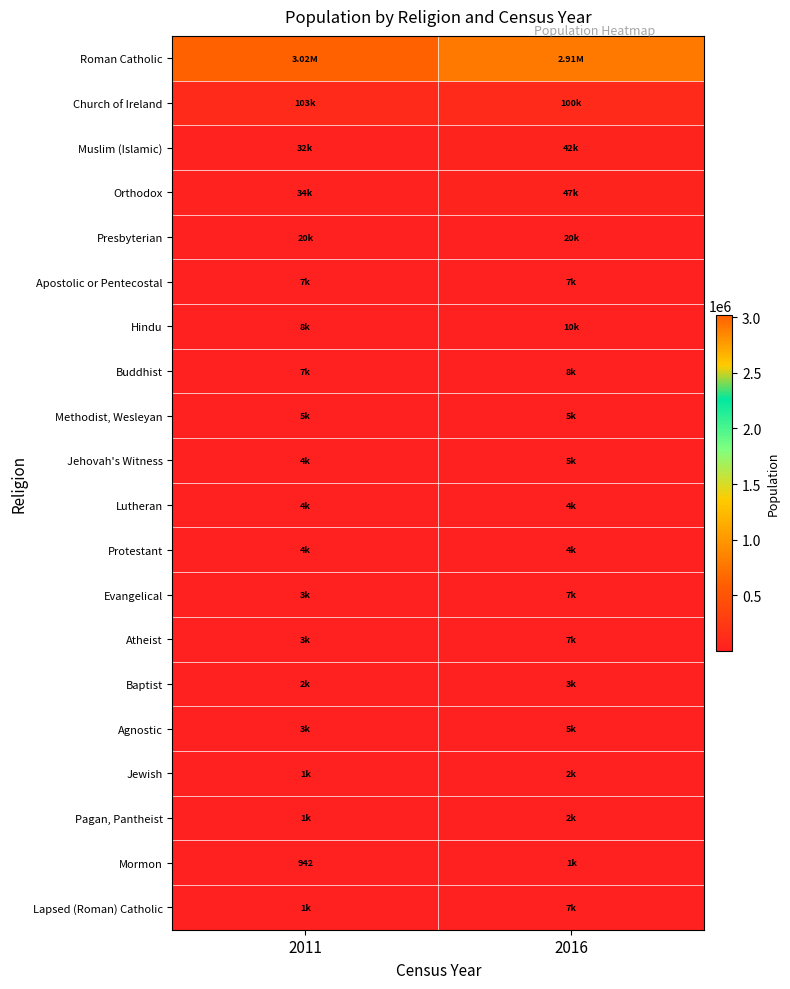

Rank the series at 2016 from highest to lowest value.

Roman Catholic, Church of Ireland, Orthodox, Muslim (Islamic), Presbyterian, Hindu, Buddhist, Apostolic or Pentecostal, Lapsed (Roman) Catholic, Atheist, Evangelical, Methodist, Wesleyan, Jehovah's Witness, Agnostic, Protestant, Lutheran, Baptist, Pagan, Pantheist, Jewish, Mormon